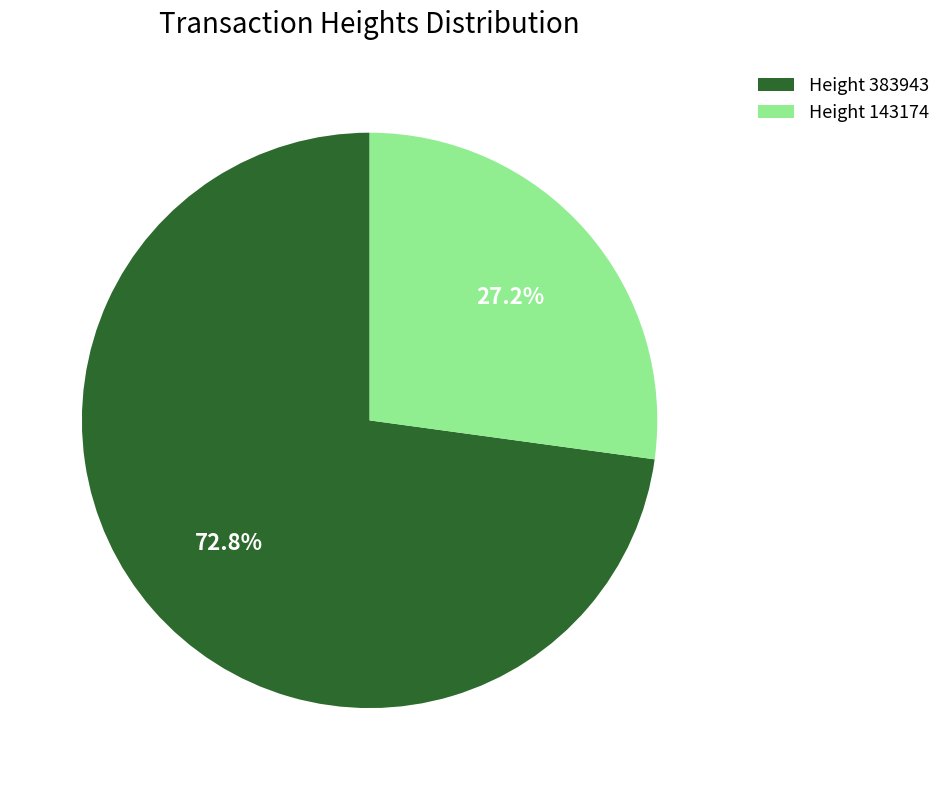

To the nearest percent, what is the difference between the largest and smallest slice percentages?

46%